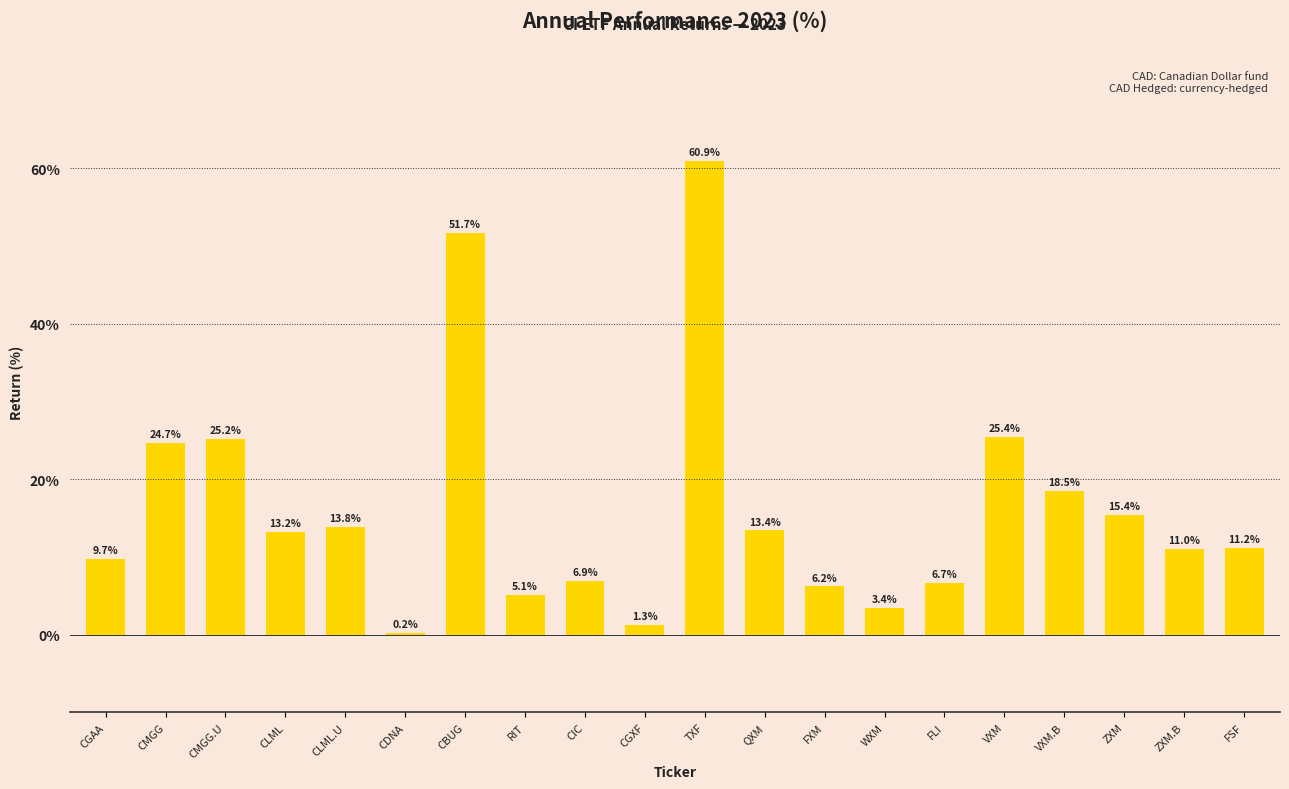

Reading right to left, list all the values displayed in this chart.

11.2	11.0	15.4	18.5	25.4	6.7	3.4	6.2	13.4	60.9	1.3	6.9	5.1	51.7	0.2	13.8	13.2	25.2	24.7	9.7